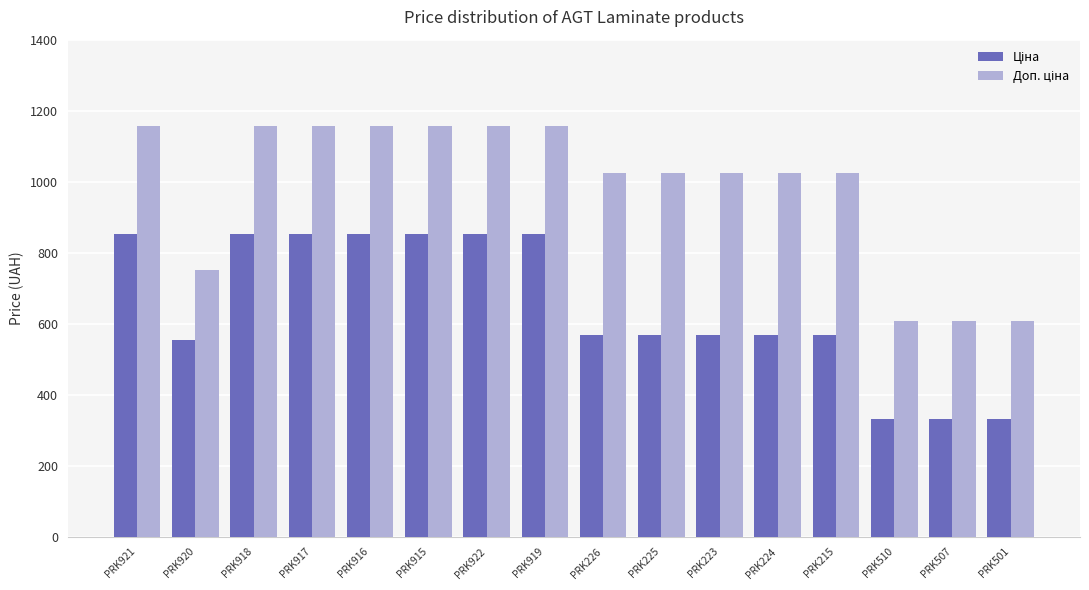

How many groups of bars are there?

16